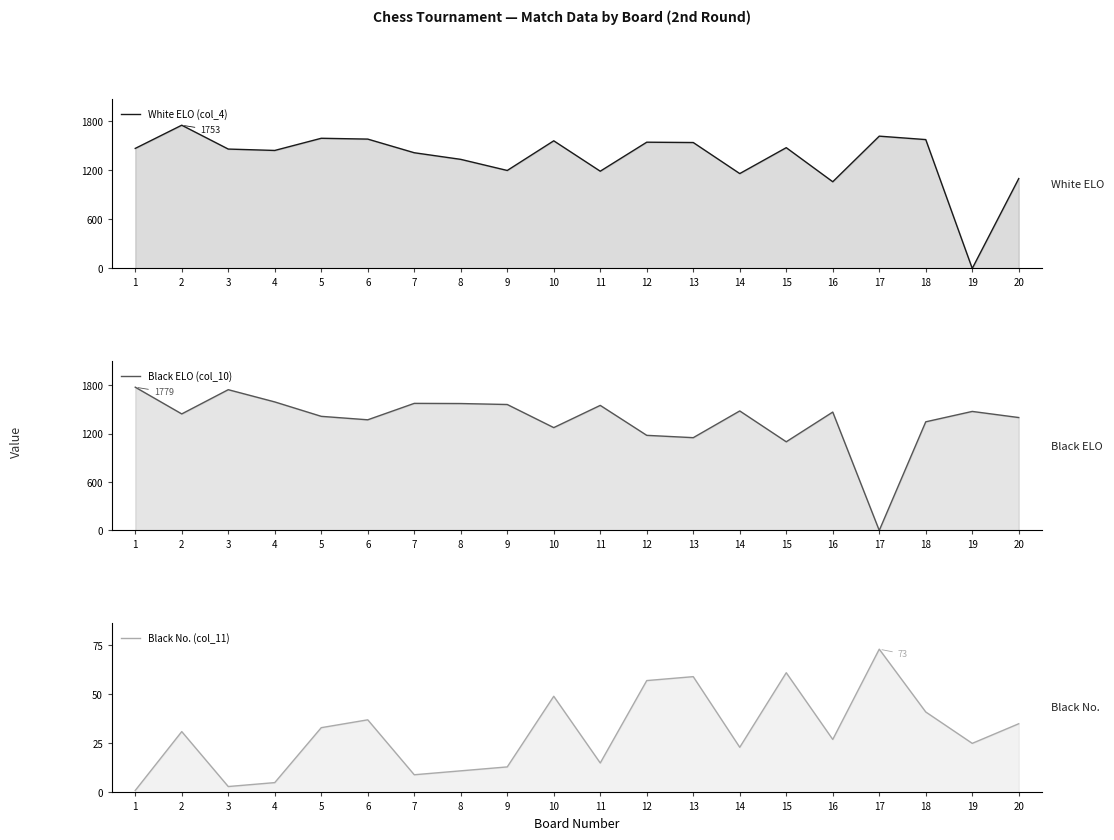

The value of Black No. (col_11) at 20 is 35. True or false?

True